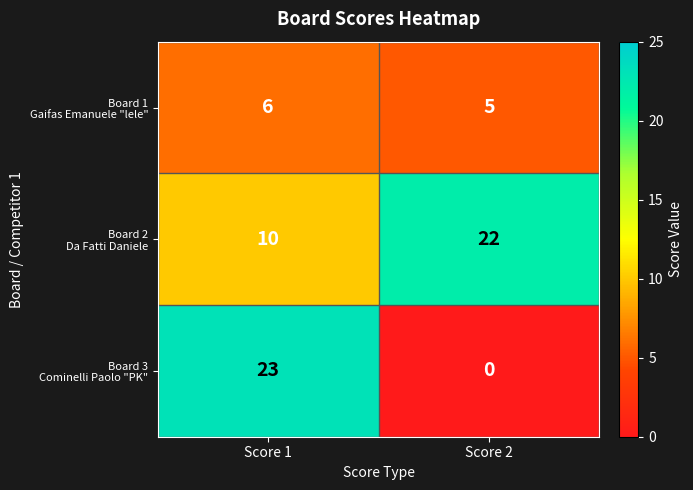

What is the difference between the highest and lowest values at Score 2?

22